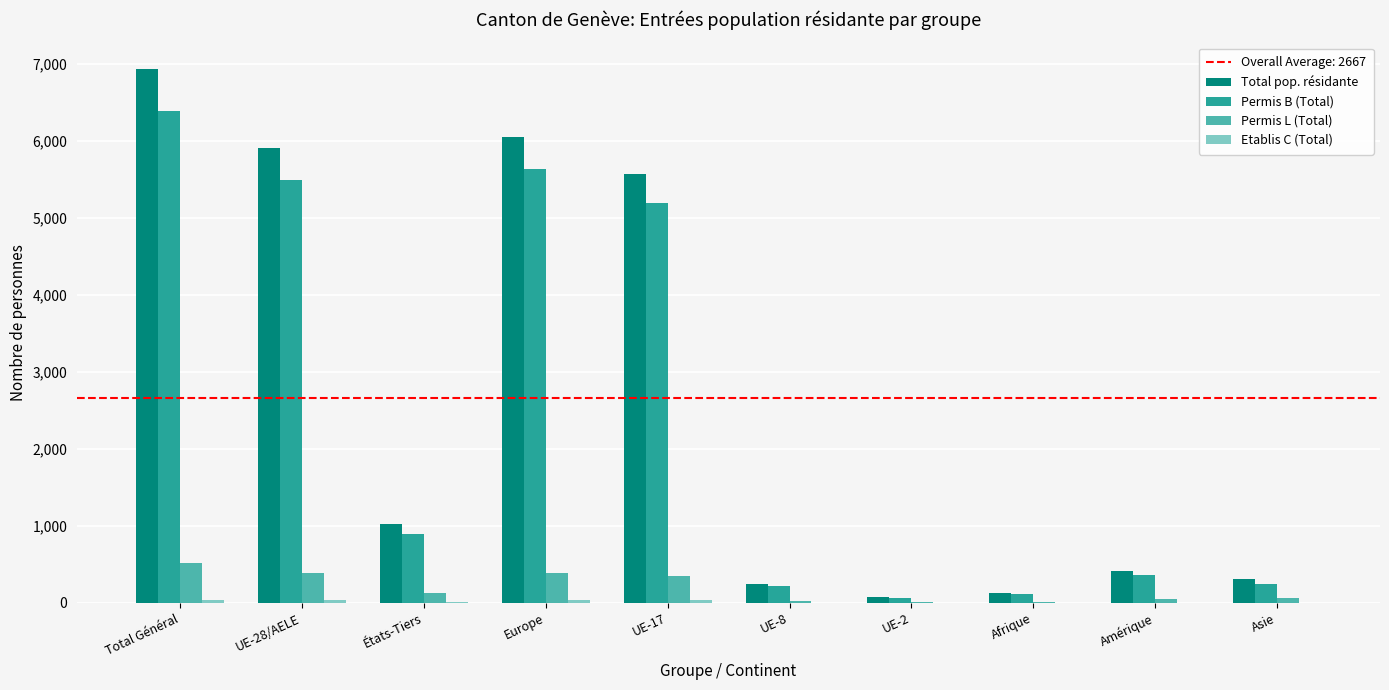

Are the bars grouped side by side (vs. stacked)?

Yes